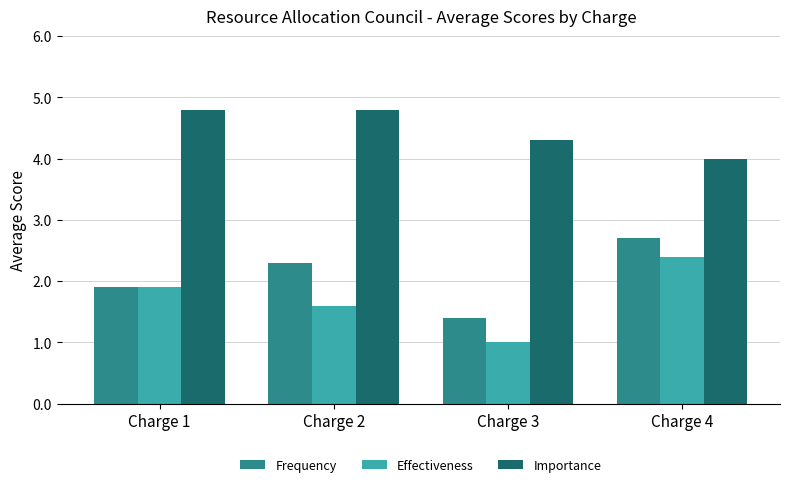

What is the highest value of the Importance series?

4.8